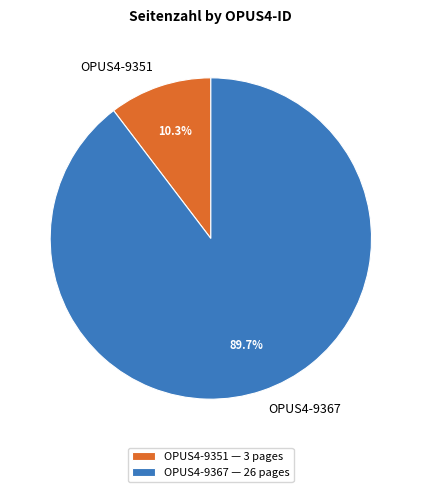

Approximately how many times larger is the value at OPUS4-9367 compared to OPUS4-9351?

8.7